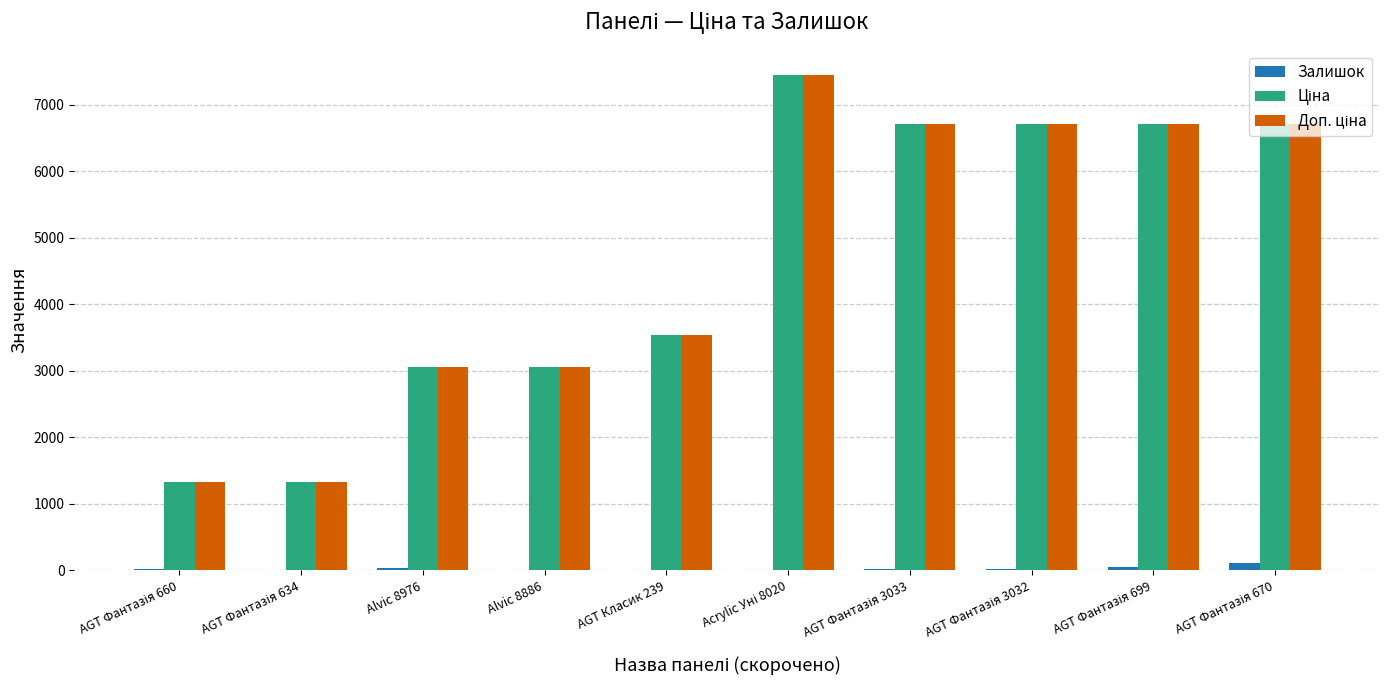

What is the greatest value displayed?

7453.8